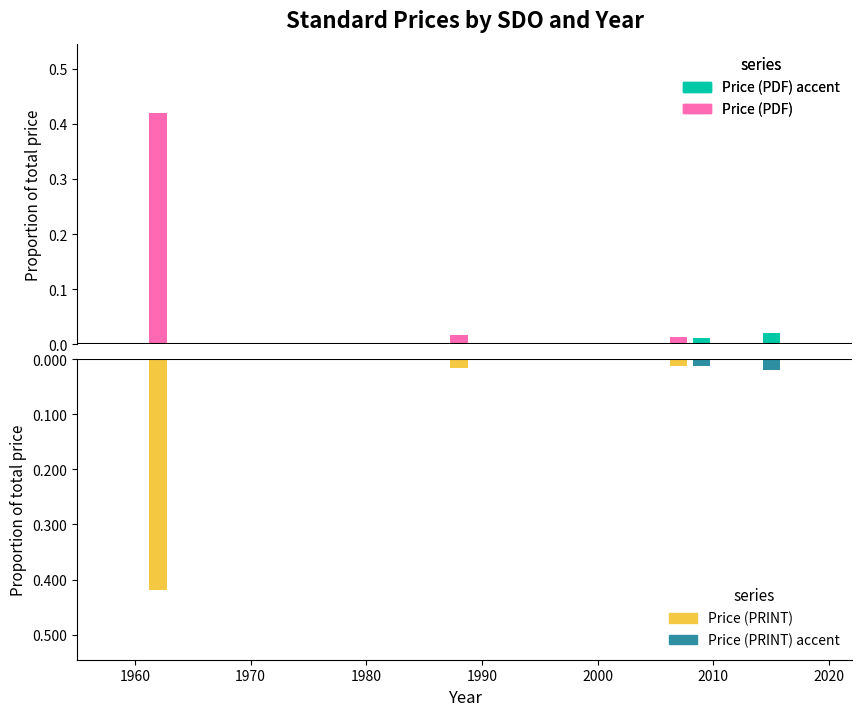

Which series has the largest range (max minus min)?

Price (PDF)